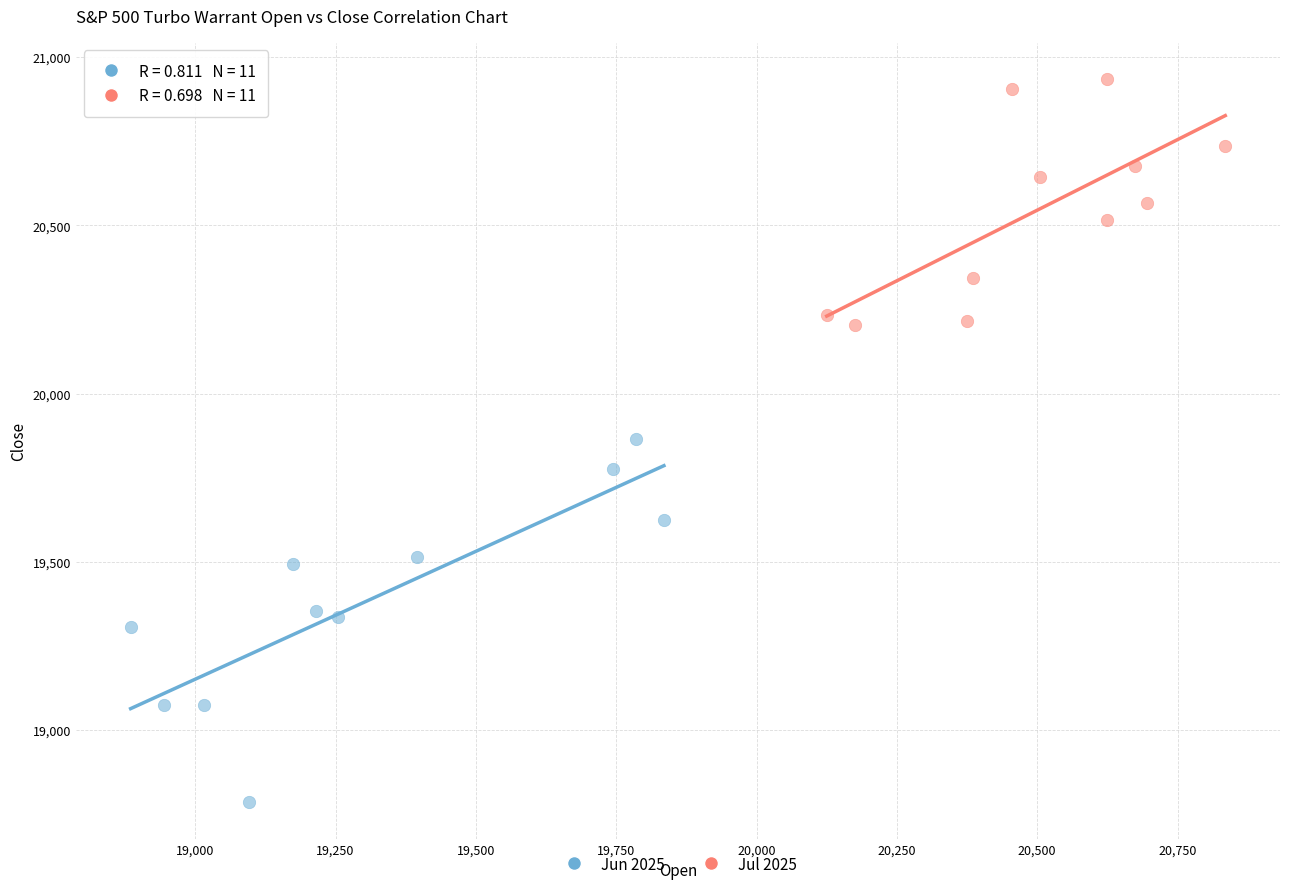

Which series reaches the maximum Y coordinate?

Jul 2025